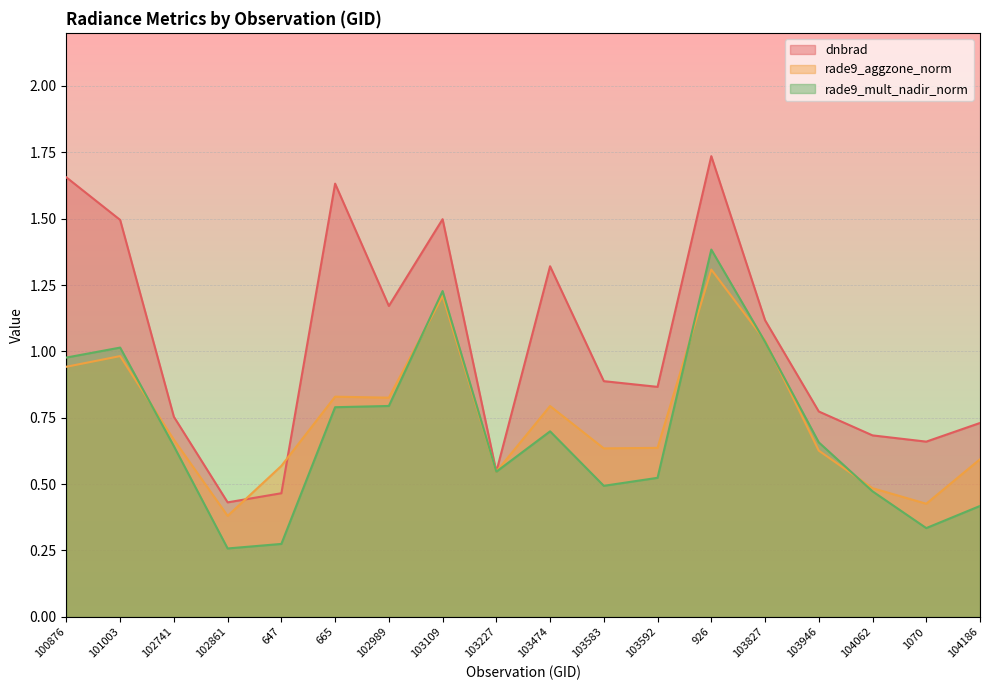

Is it true that dnbrad equals 0.9 at 103227?

False